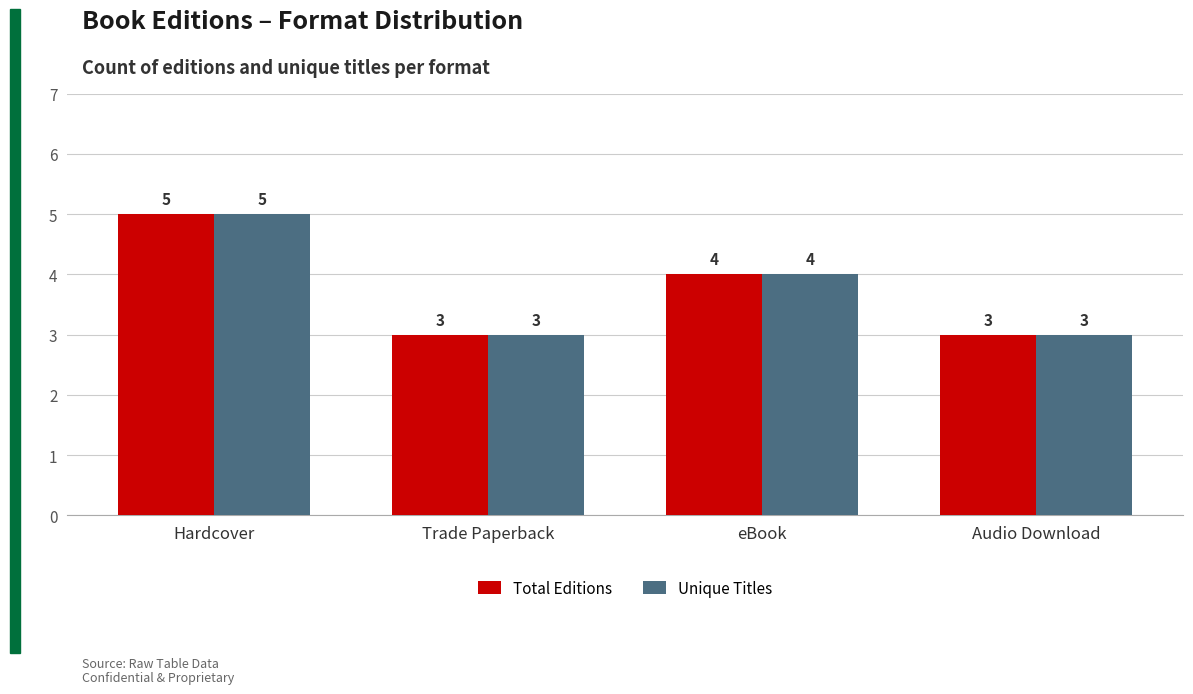

What is the average value of the Unique Titles series?

4